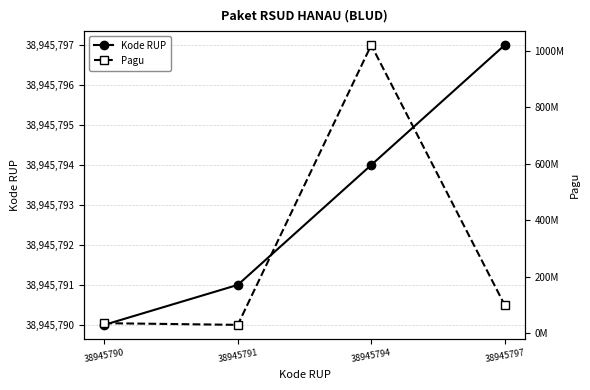

Is it true that Pagu equals 100000000 at 38945797?

True